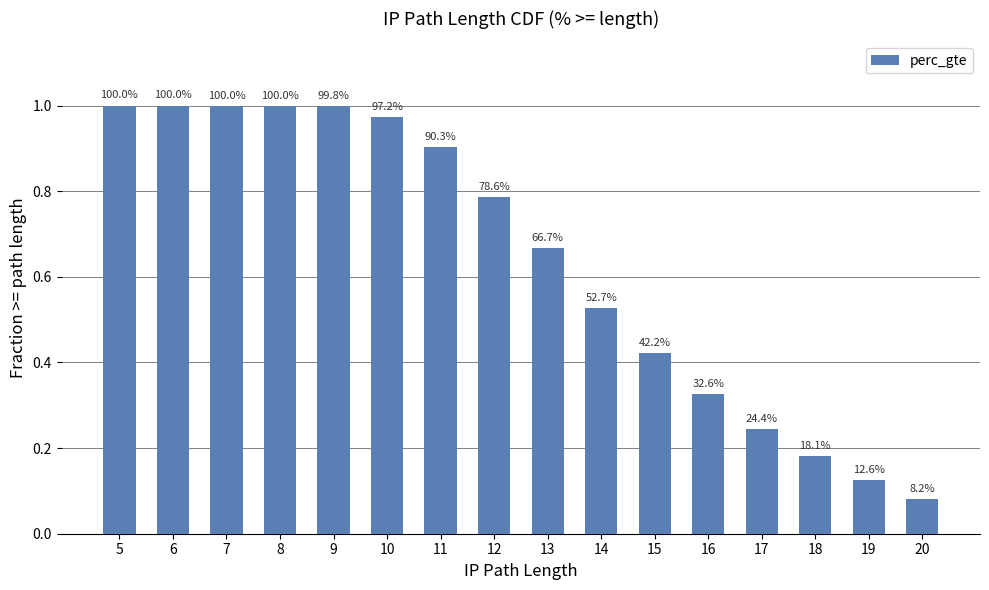

Between 5 and 20, which is larger?

5